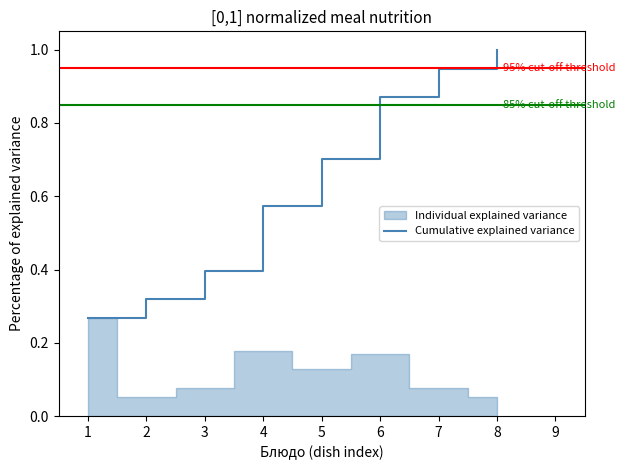

What is the average value?

0.6